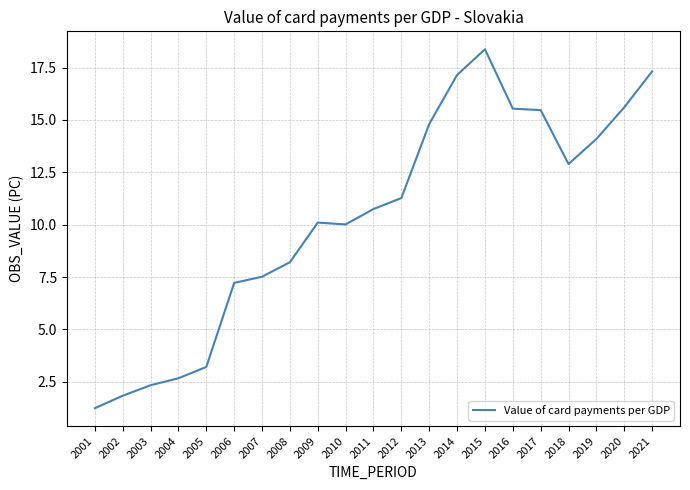

What is the difference between the maximum and minimum values?

17.1